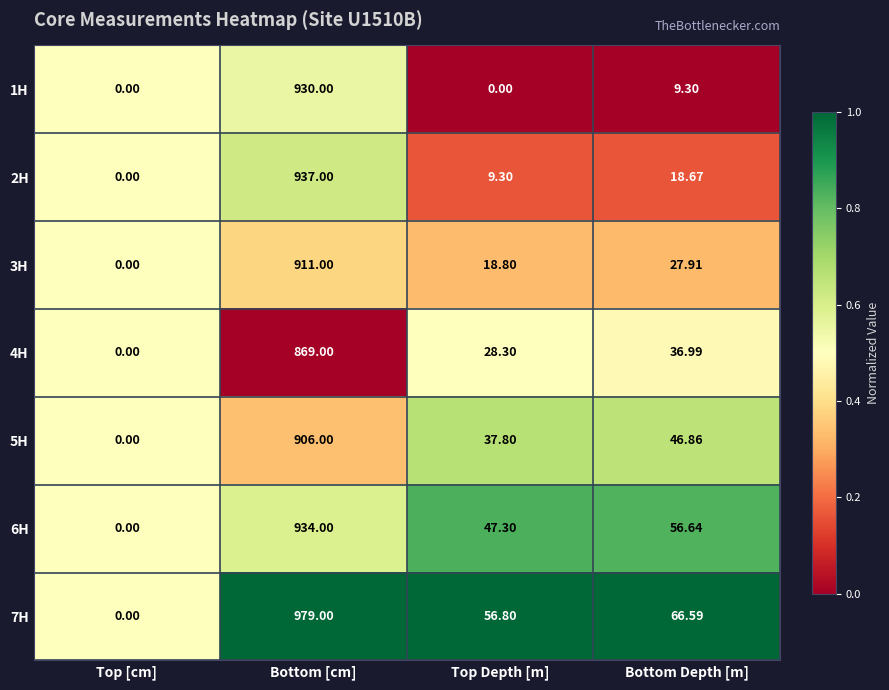

List the labels in order of 7H value, largest first.

Bottom [cm], Bottom Depth [m], Top Depth [m], Top [cm]